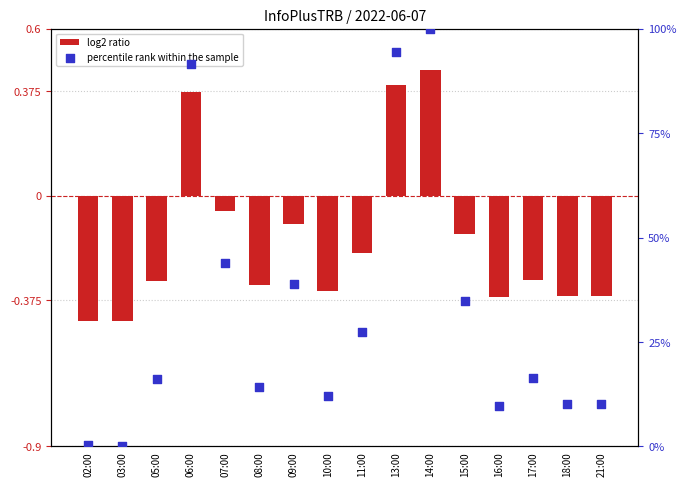

What are all the series names shown in the legend?

log2 ratio, percentile rank within the sample